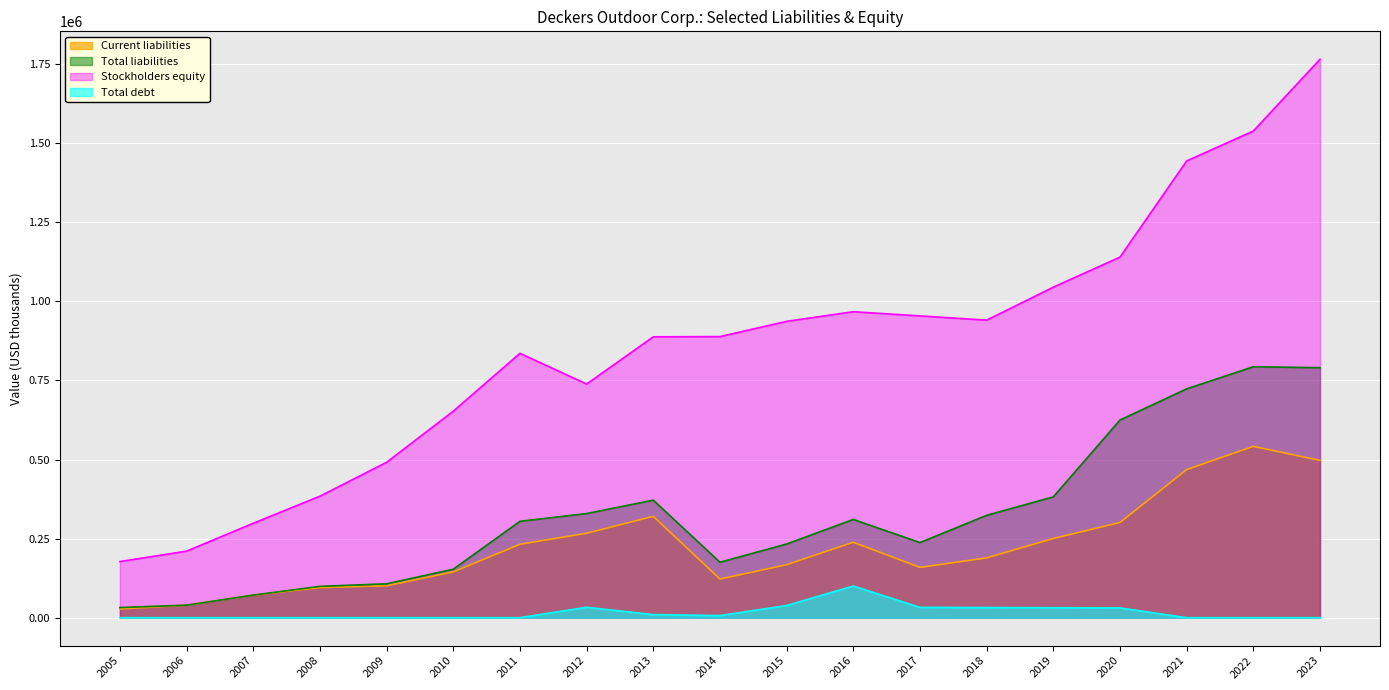

What is the total value across all series at 2021?

2636073